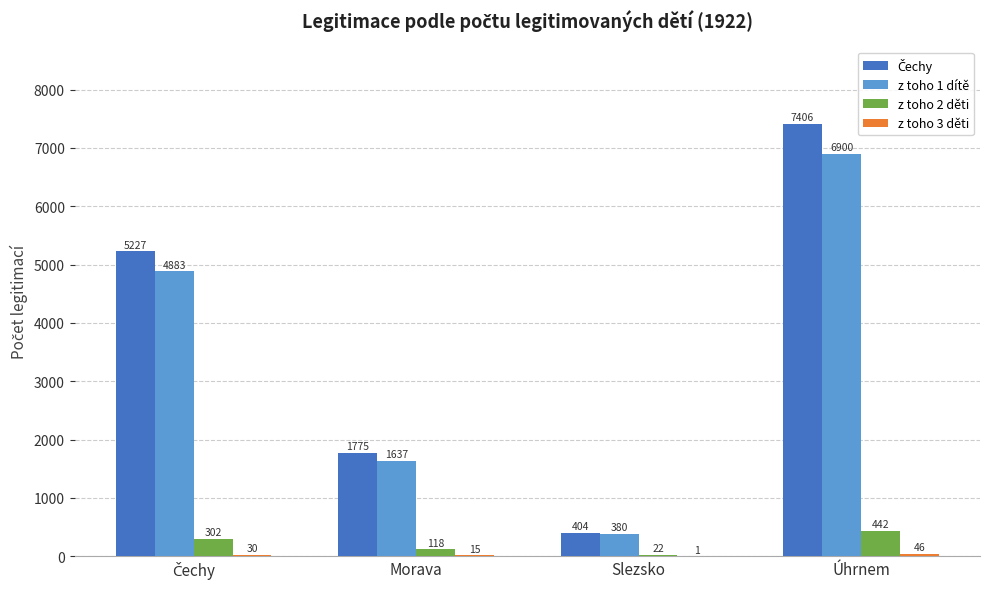

The value of z toho 1 dítě at Morava is 1637. True or false?

True